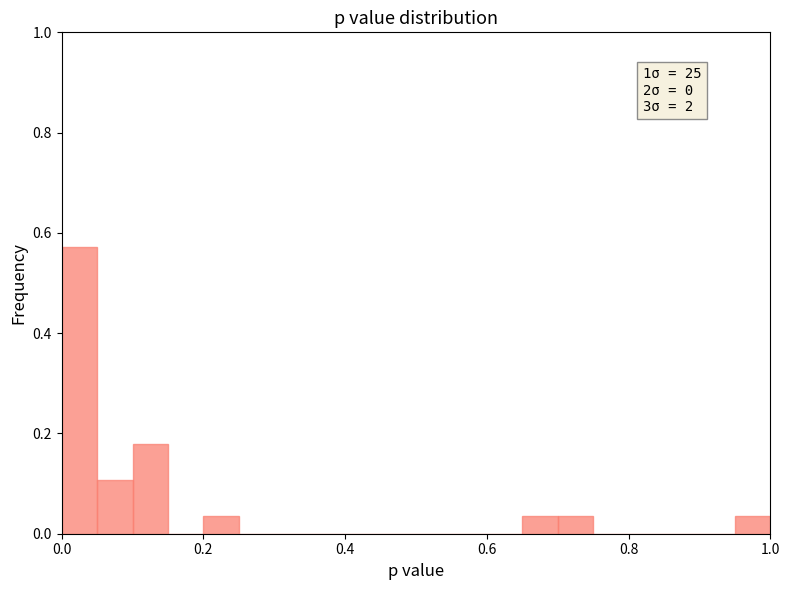

Around what value on the x-axis is the tallest bar? Give the approximate position of its centre, as read against the axis.

0.02